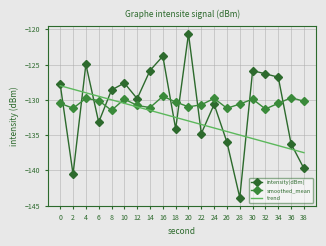

What is the value of the smoothed_mean point at the 19th from the left?

-129.7